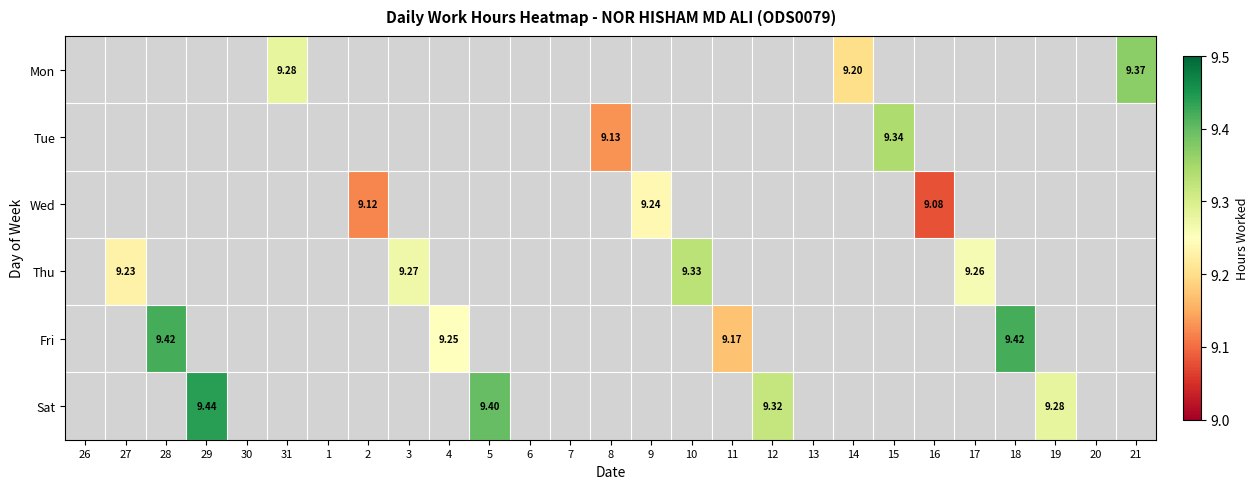

List the series in order of their peak value, highest first.

Sat, Fri, Mon, Tue, Thu, Wed